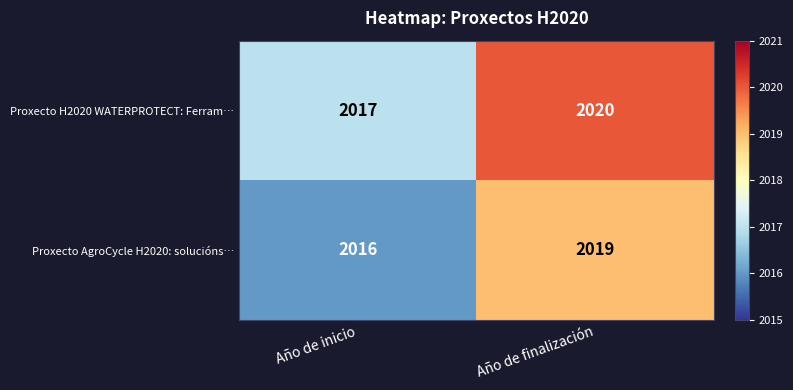

Reading left to right, list all the values displayed in this chart.

Proxecto H2020 WATERPROTECT: Ferram…: Año de inicio=2017	Año de finalización=2020
Proxecto AgroCycle H2020: solucións…: Año de inicio=2016	Año de finalización=2019